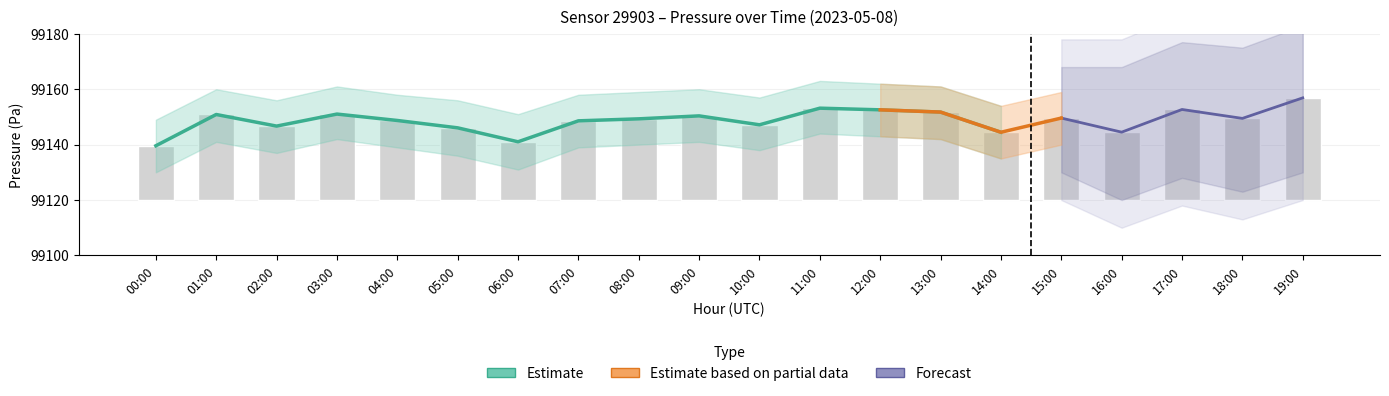

What is the sum of the values at 12:00 and 19:00?

69.4